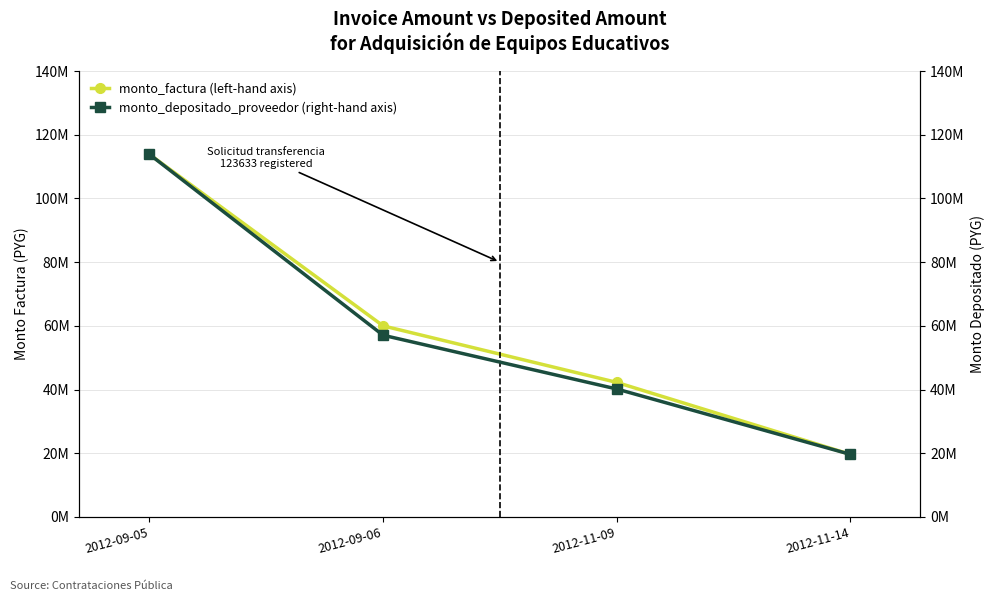

Which series has the largest total across all categories?

monto_factura (left-hand axis)